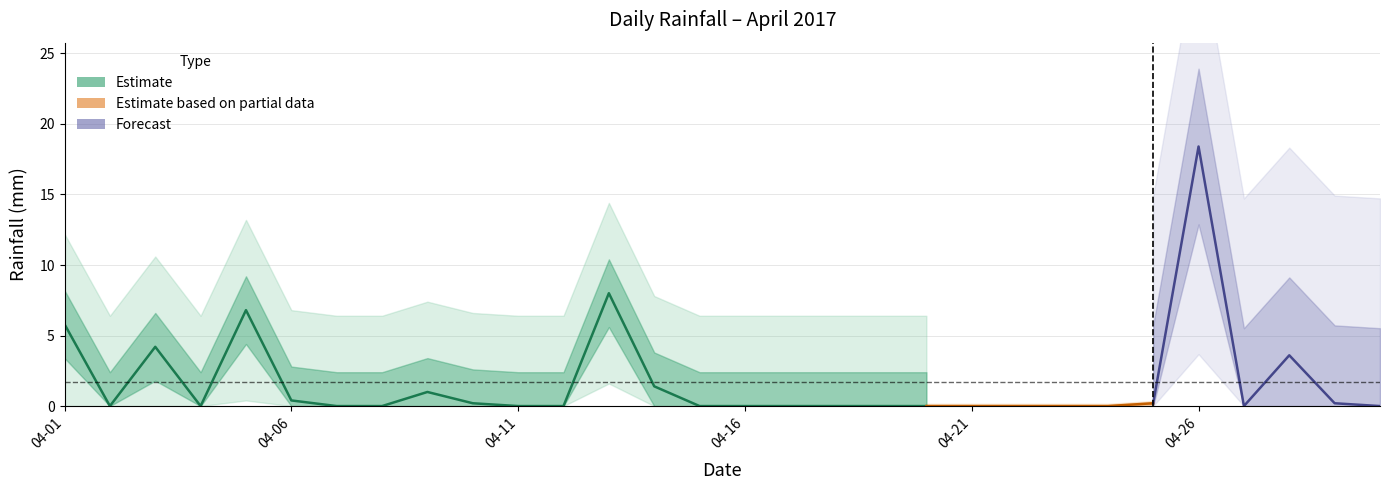

Which has a higher value, 2017-04-19 or 2017-04-02?

2017-04-19